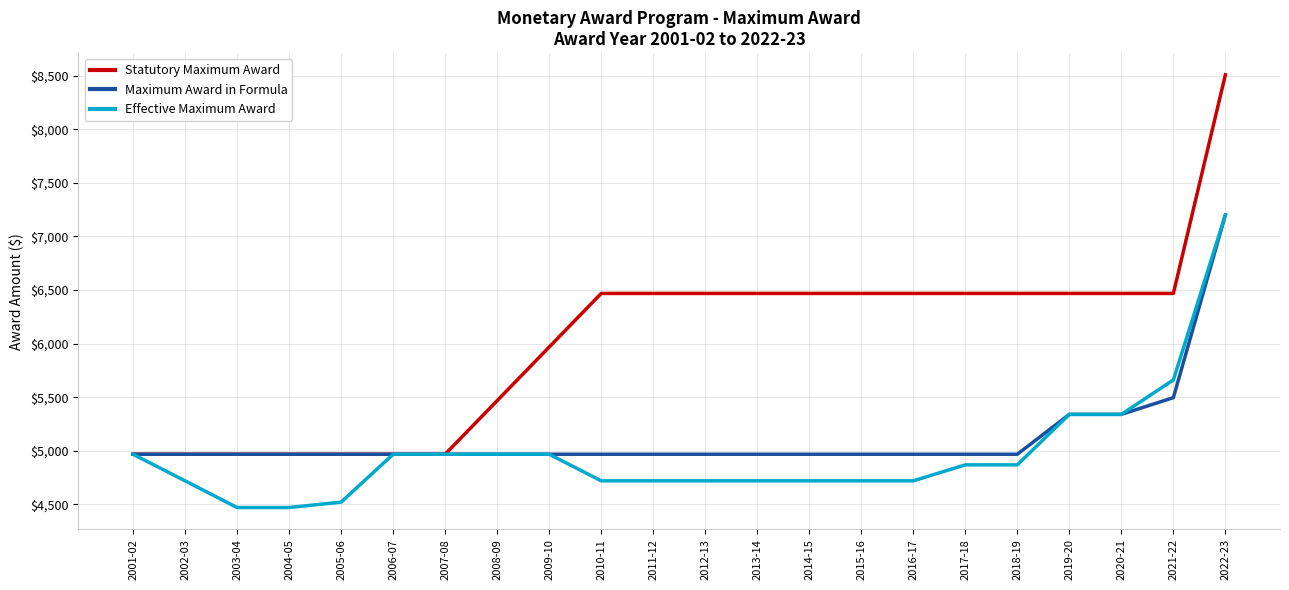

Which series has the widest spread of values?

Statutory Maximum Award